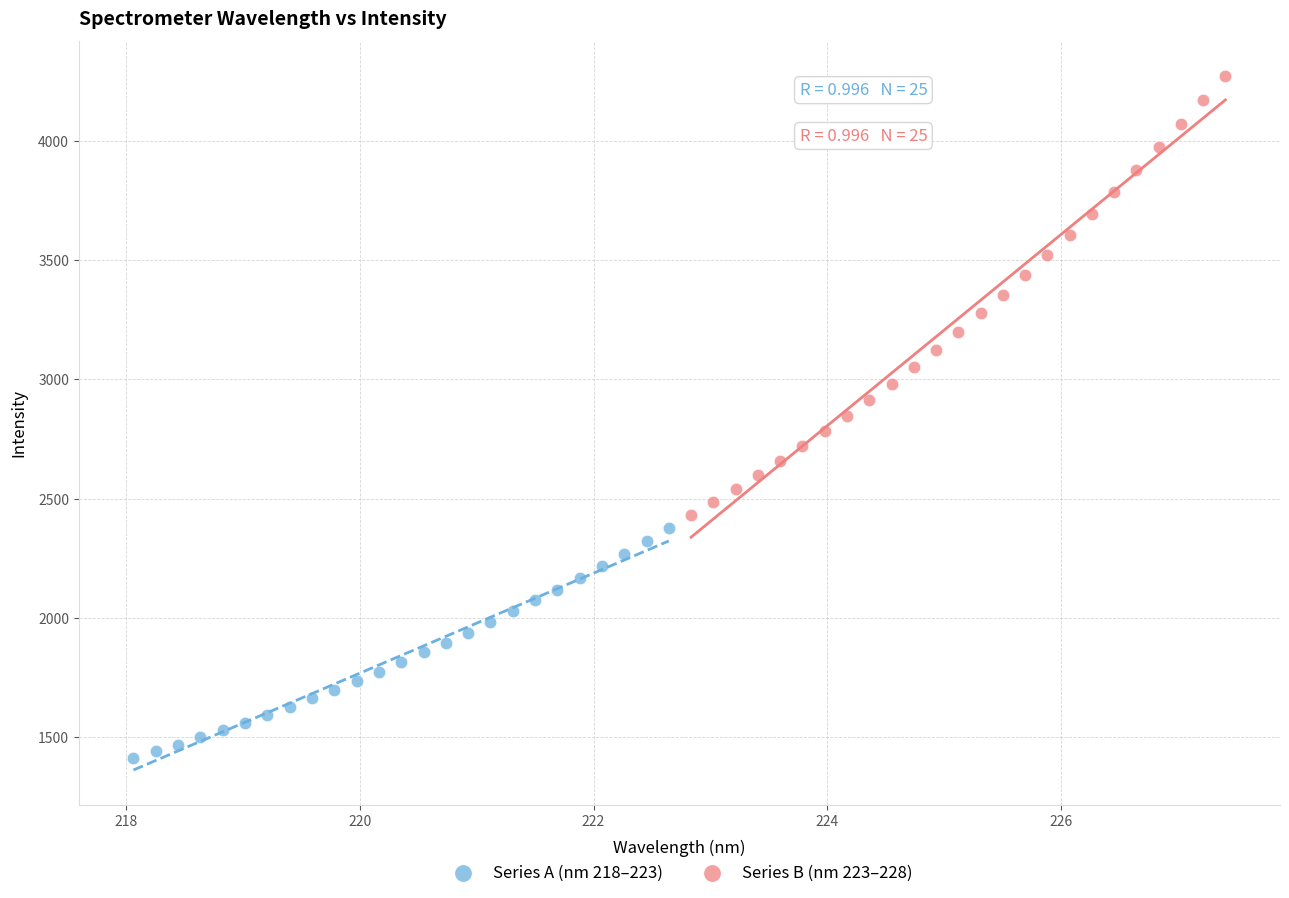

Which series has the largest Y range (max minus min)?

Series B (nm 223–228)